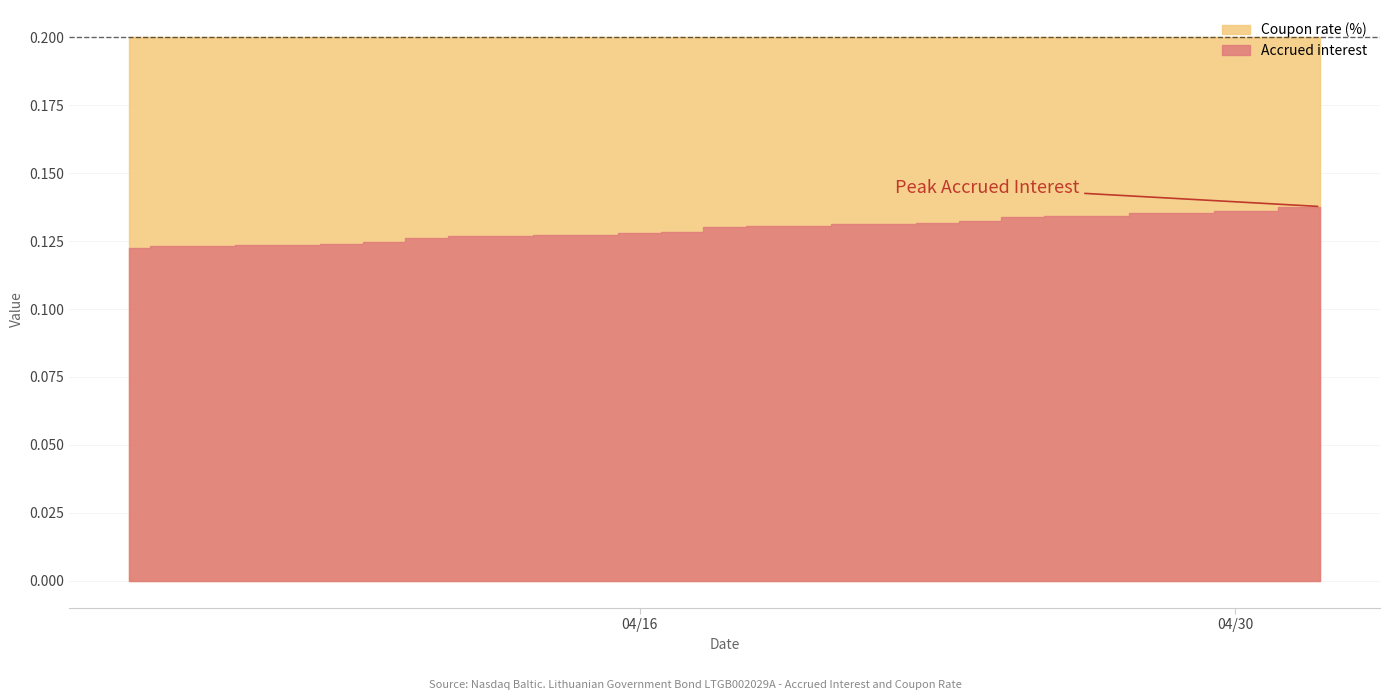

At how many categories does at least one series exceed 0?

20